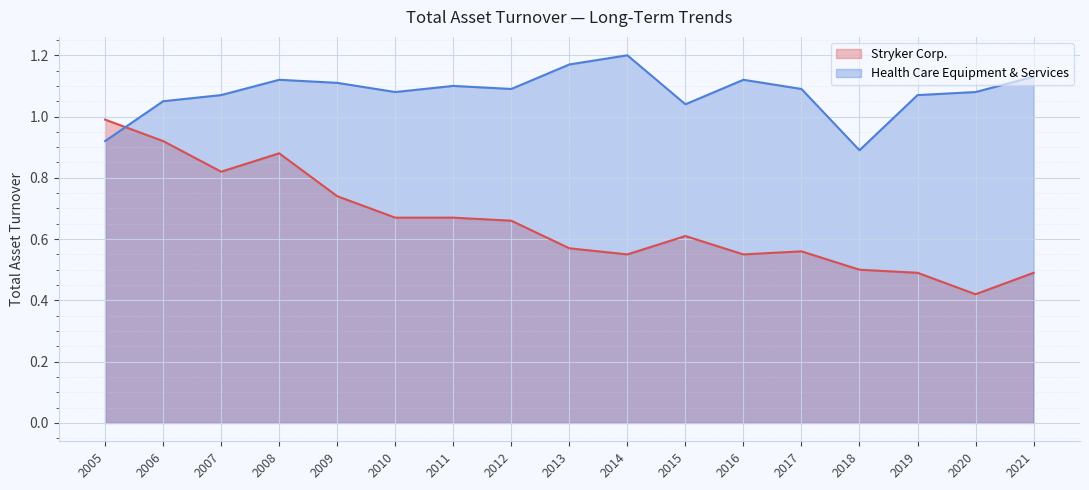

Where do Health Care Equipment & Services and Stryker Corp. first cross each other?

2005 and 2006